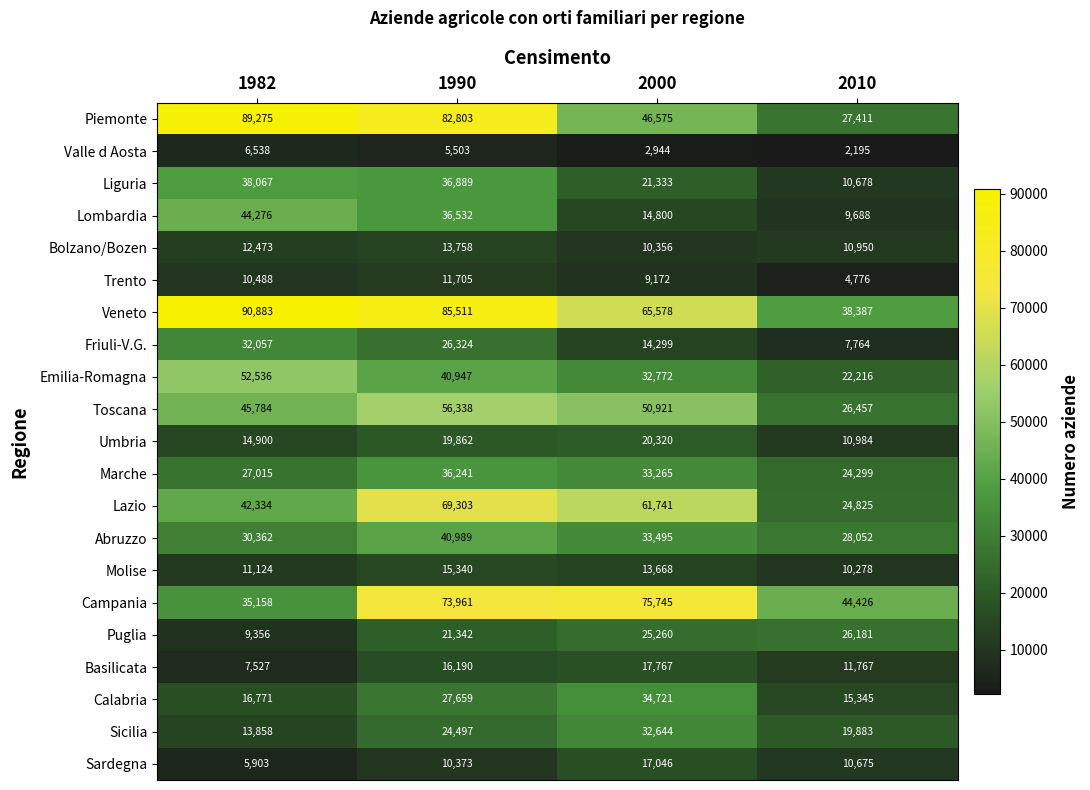

Which label corresponds to the smallest value in the chart?

2010